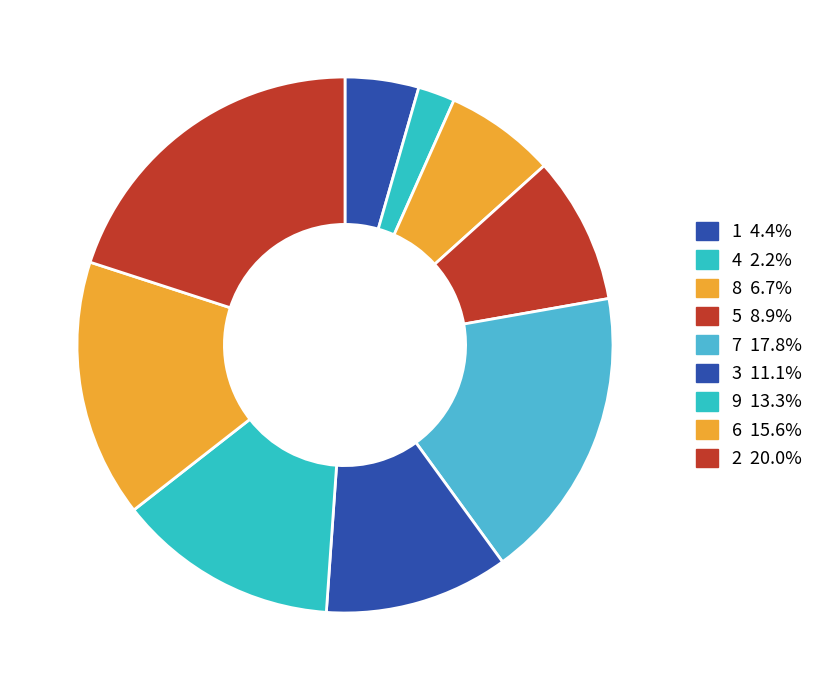

Rank the categories by value from highest to lowest.

2, 7, 6, 9, 3, 5, 8, 1, 4